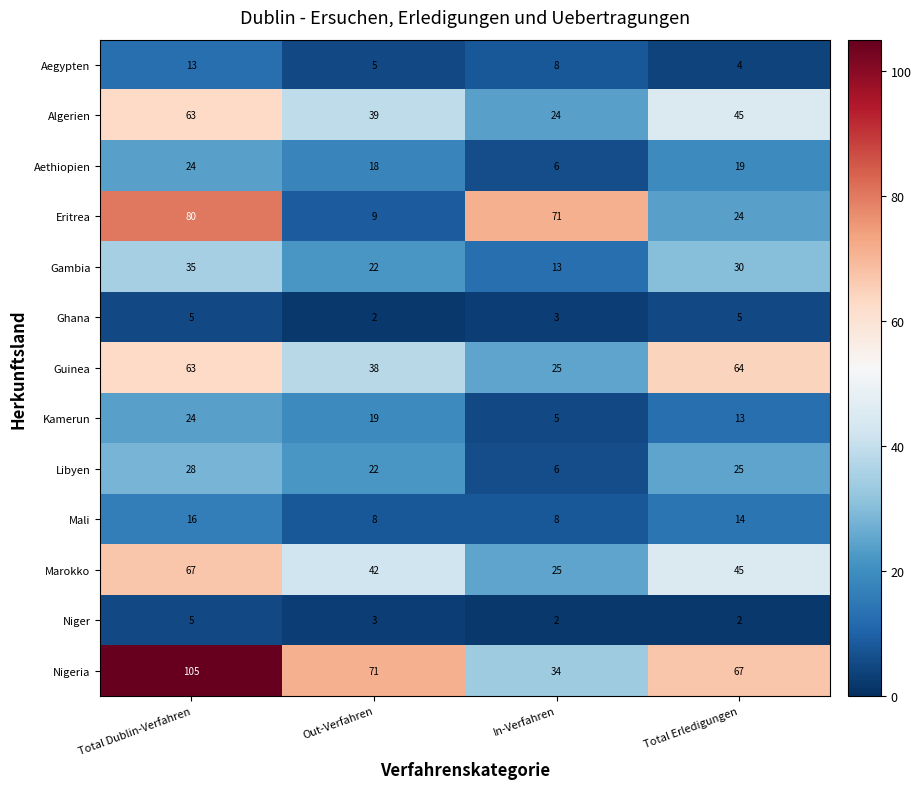

Is it true that Nigeria equals 24 at Out-Verfahren?

False